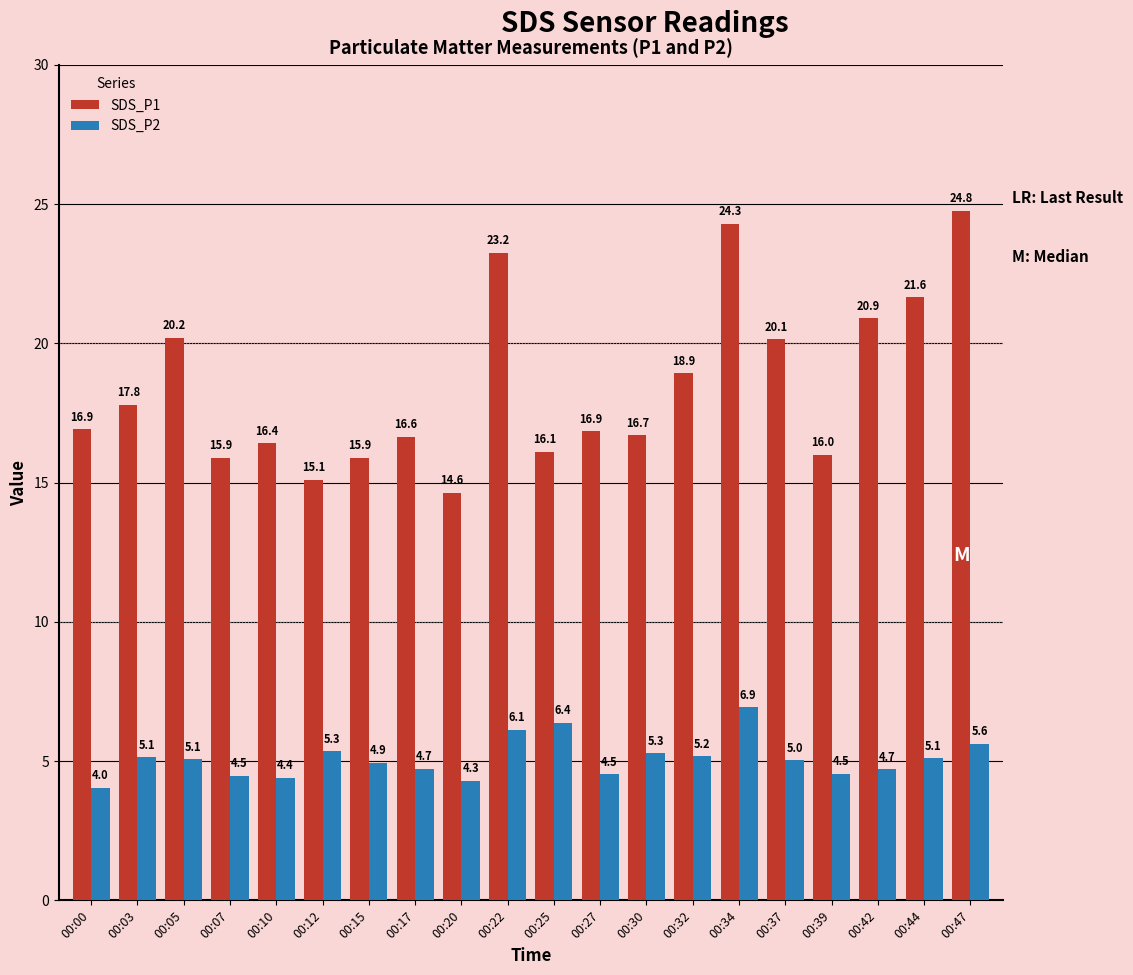

Rank the series by their average value, from highest to lowest.

SDS_P1, SDS_P2